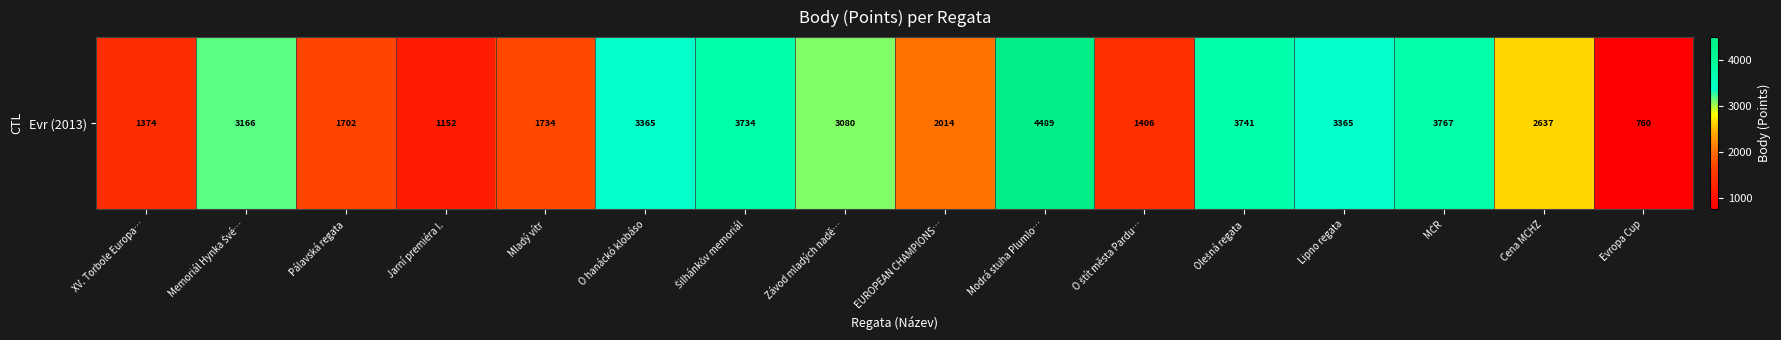

What is the maximum value shown in the chart?

4489